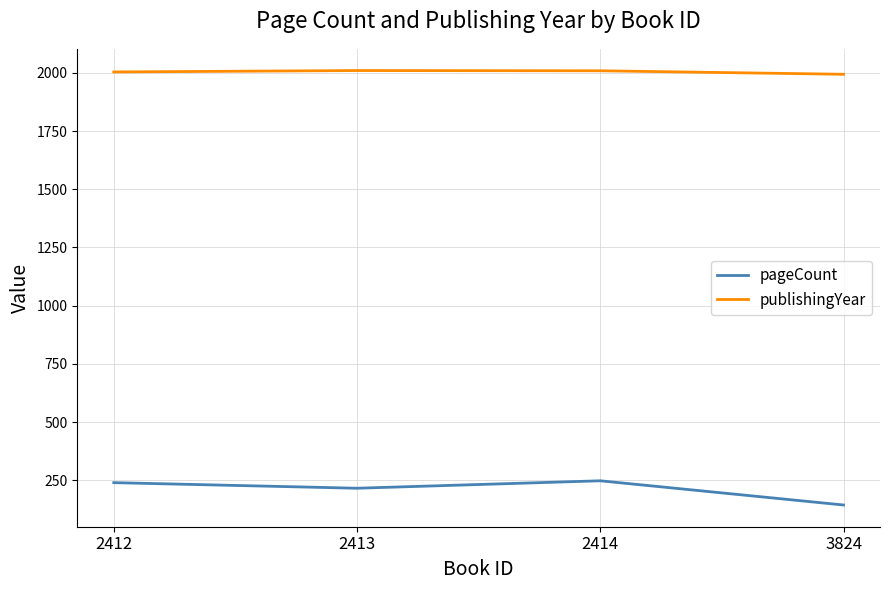

Where does the publishingYear series first go above 2009?

2413